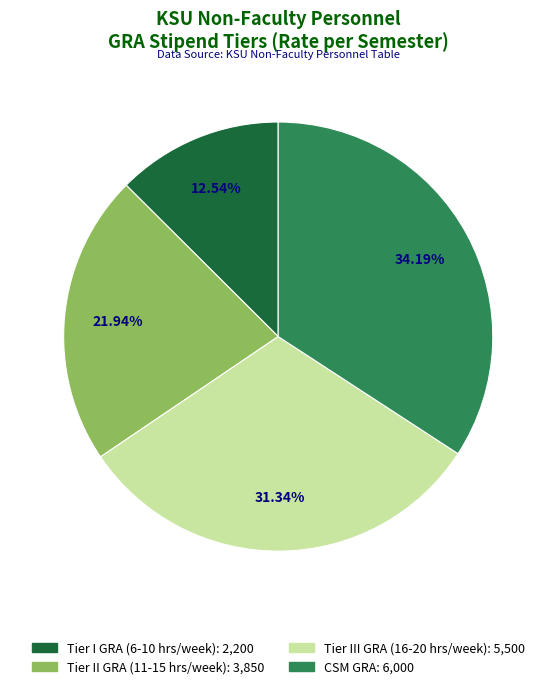

To the nearest percent, what portion does Tier I GRA (6-10 hrs/week) represent?

13%